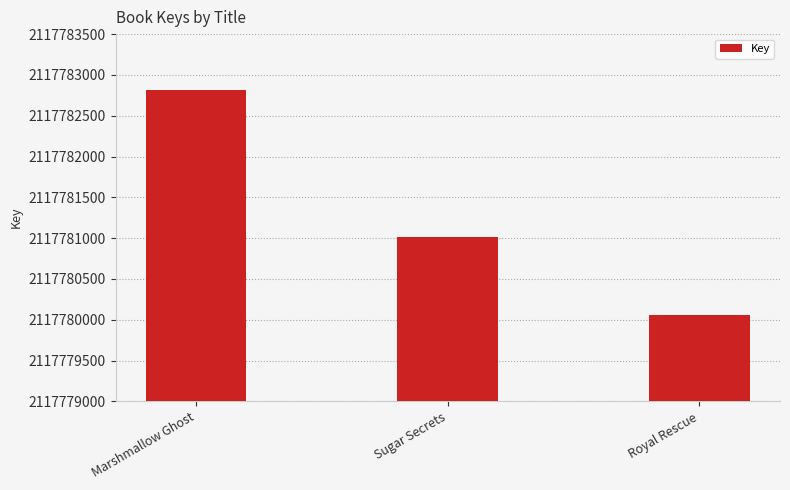

What is the ratio of the value at Royal Rescue to the value at Sugar Secrets?

1.0